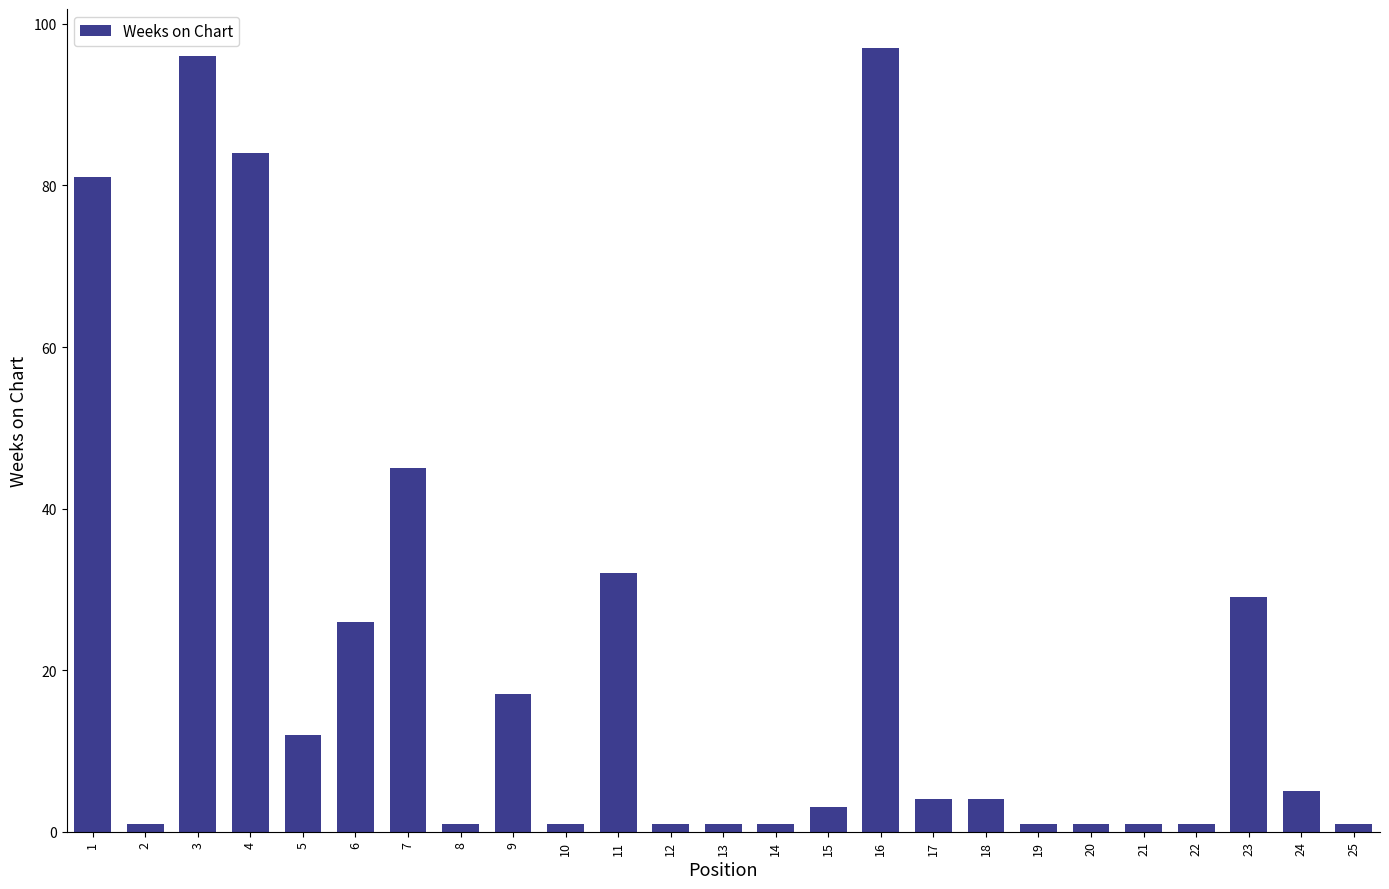

What is the value of the 6th bar from the left?

26